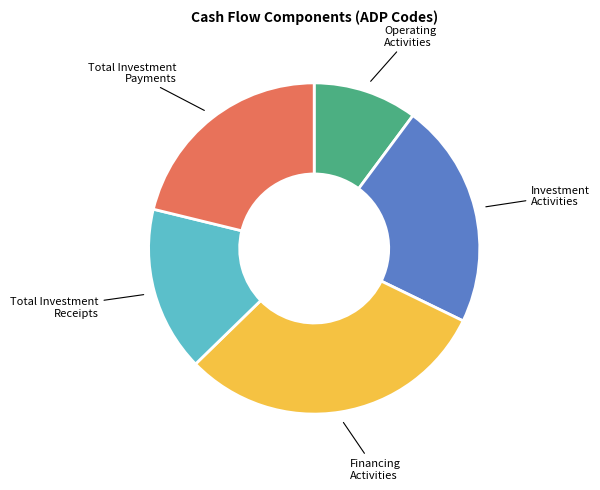

Between Total Investment Receipts and Operating Activities, which is larger?

Total Investment Receipts